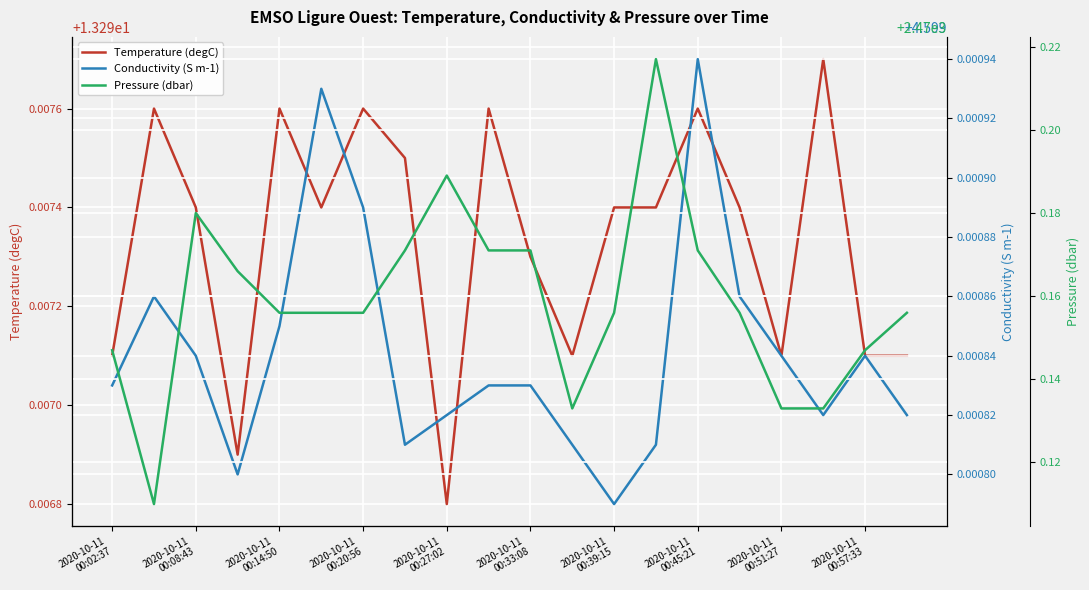

What is the sum of all Temperature (degC) values?

265.9